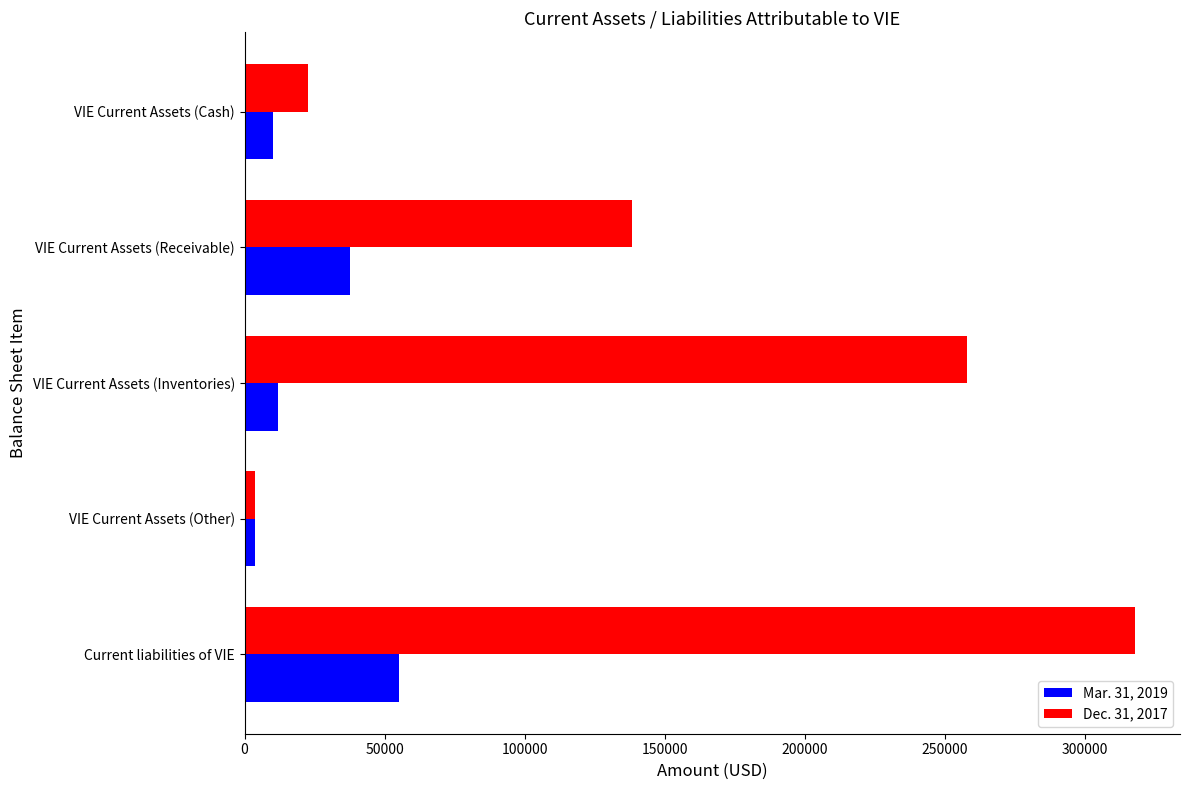

What are all the series names shown in the legend?

Mar. 31, 2019, Dec. 31, 2017